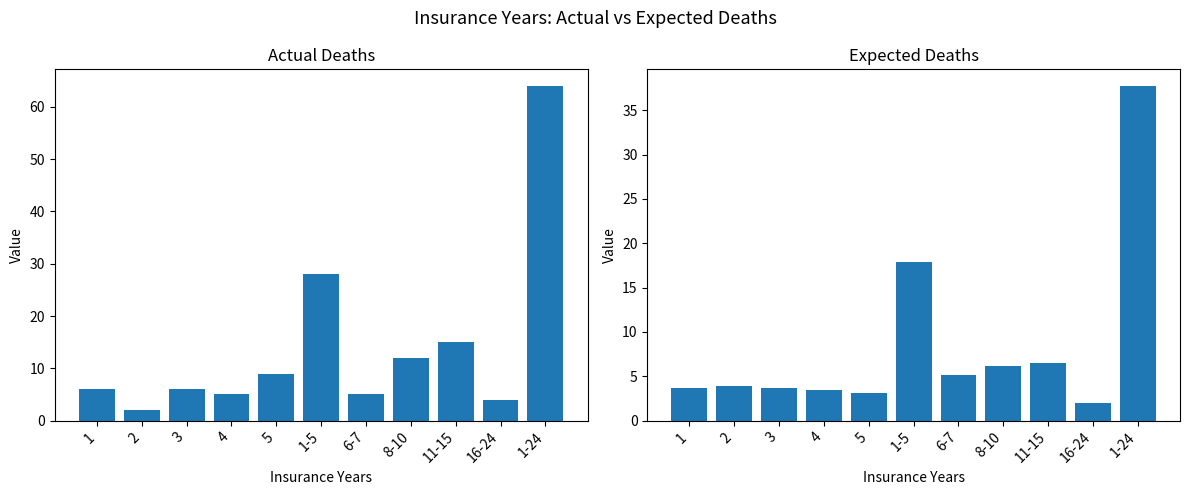

What is the minimum value for Actual Deaths?

2.0